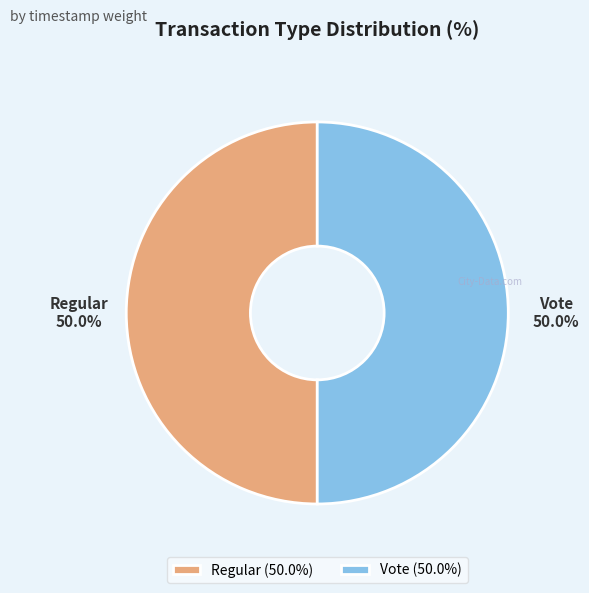

Combined, what portion of the pie is Vote and Regular?

100.0%